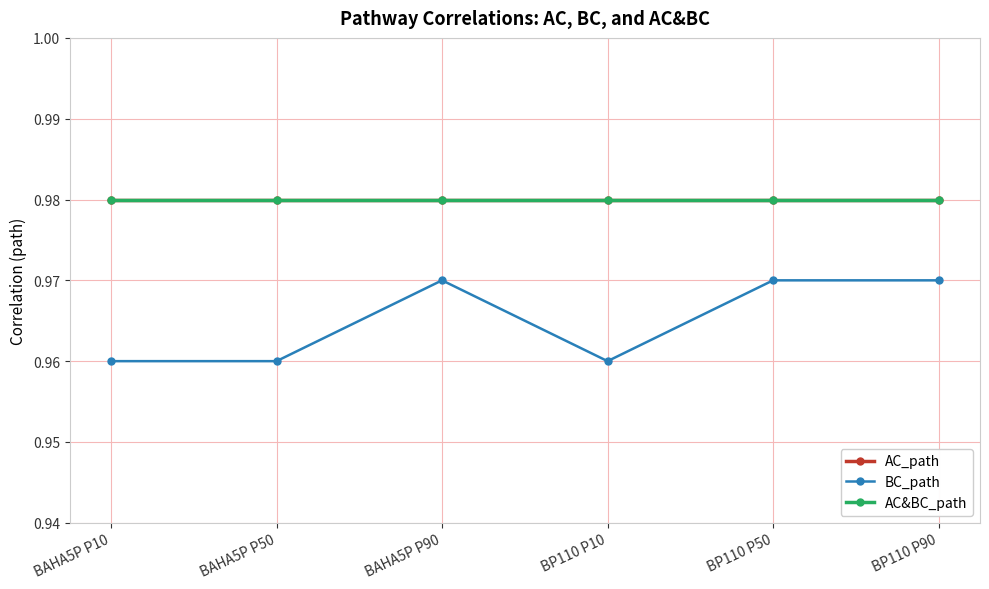

What are all the series names shown in the legend?

AC_path, BC_path, AC&BC_path